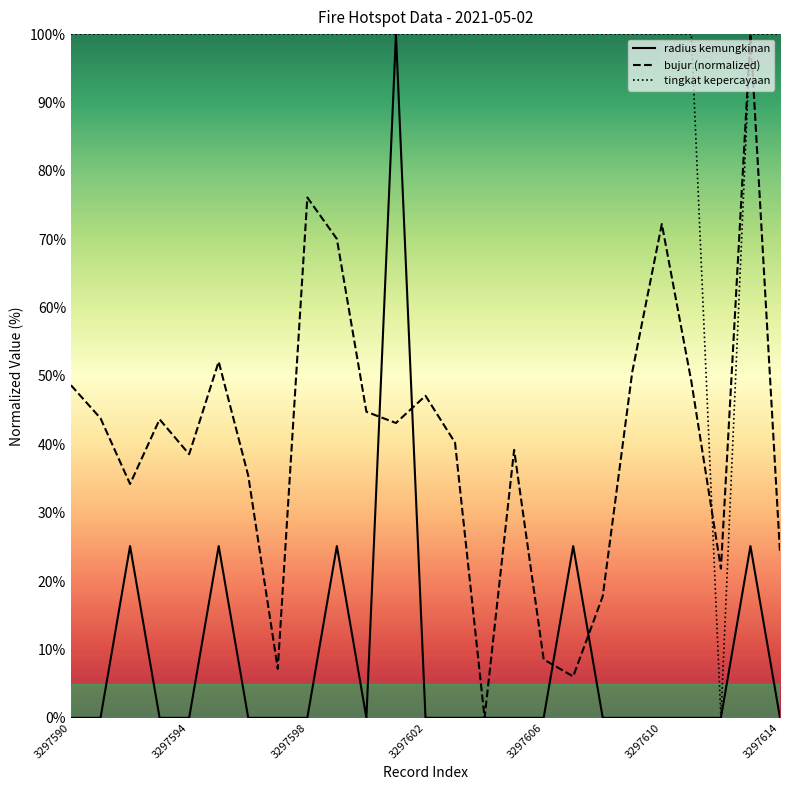

The value of bujur at 3297614 is 15.1. True or false?

False